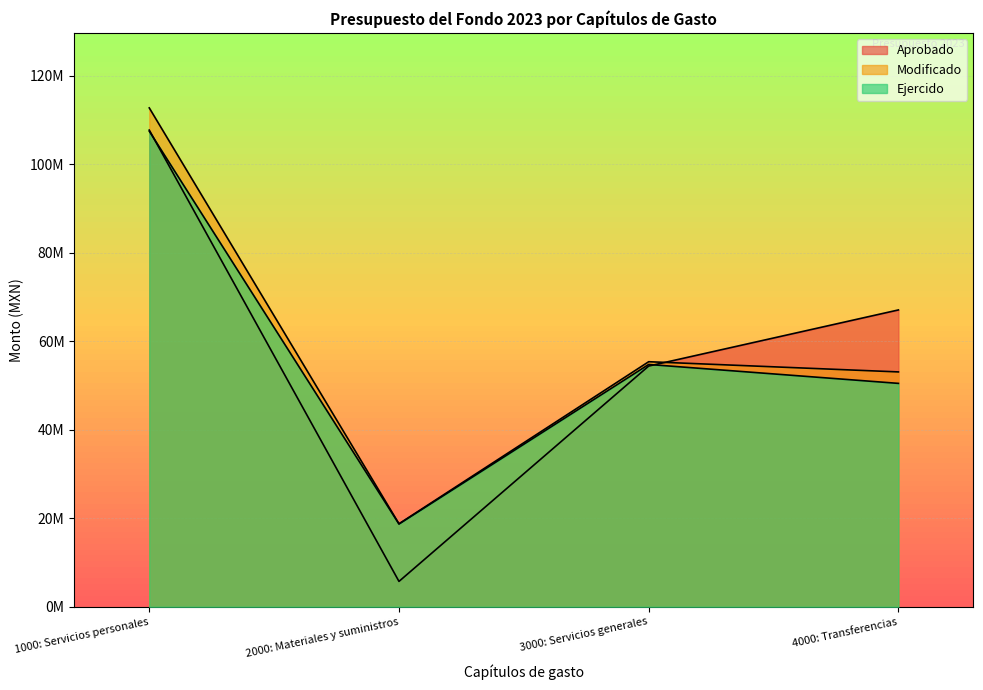

What is the spread (max minus min) of values at 2000: Materiales y suministros?

13020000.0